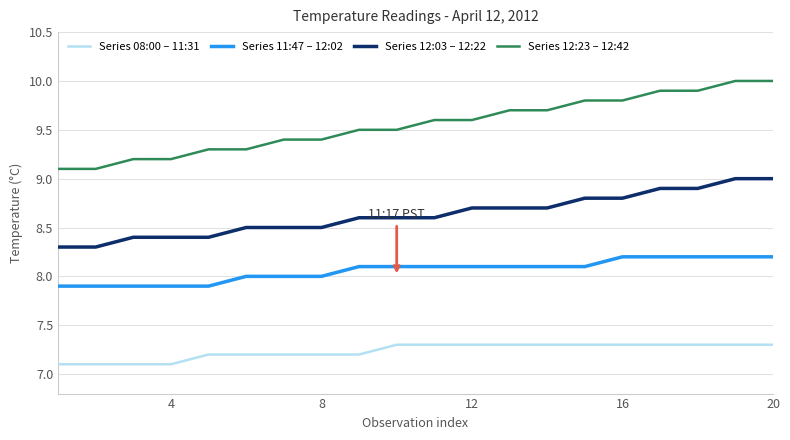

What is the maximum value for Series 08:00 – 11:31?

7.3